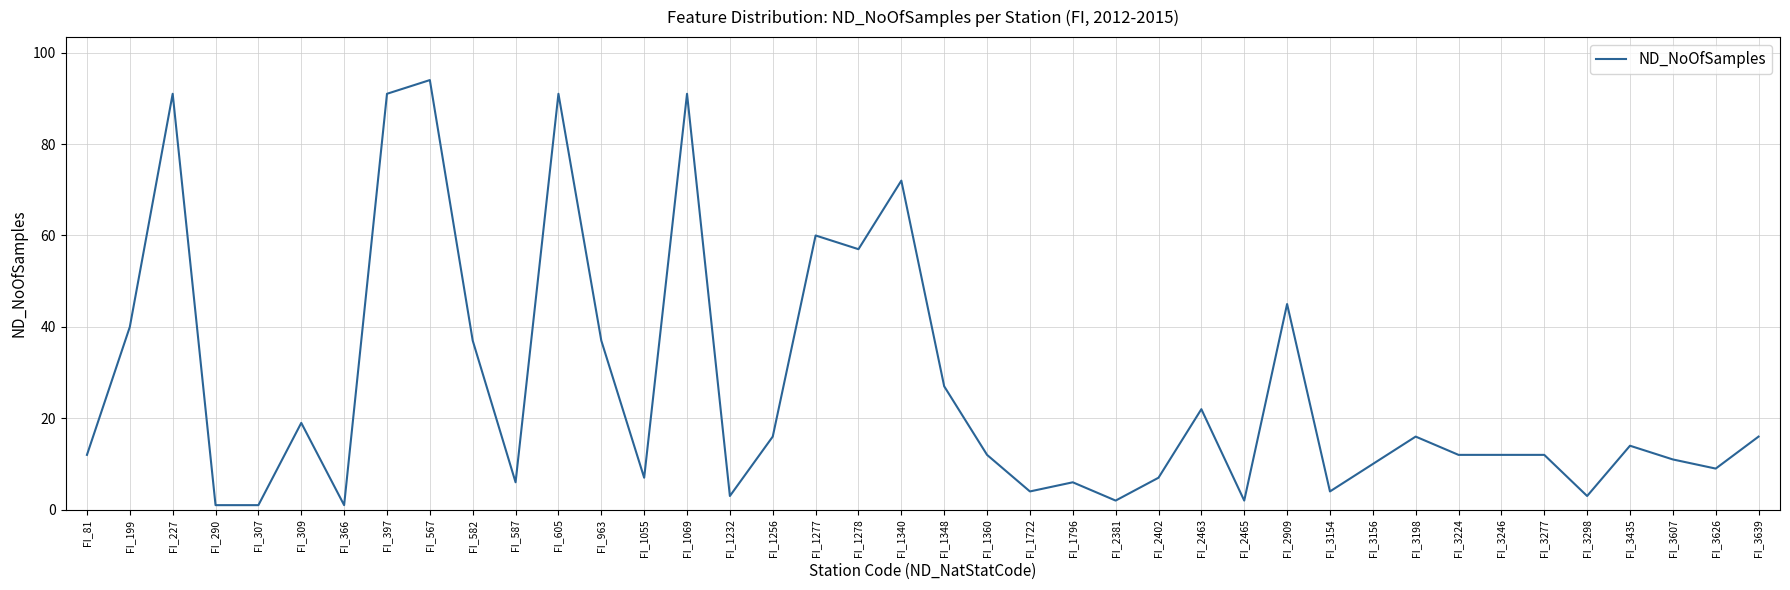

What is the average value?

27